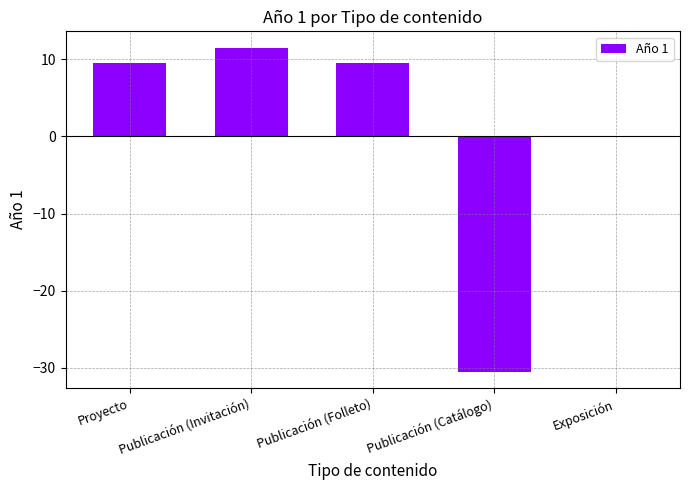

What is the maximum value shown in the chart?

11.5